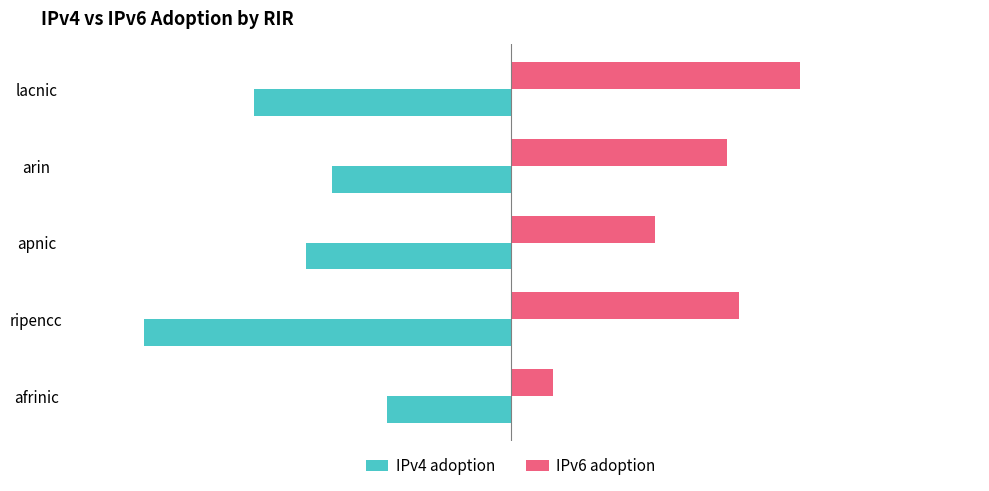

What are all the series names shown in the legend?

IPv4 adoption, IPv6 adoption